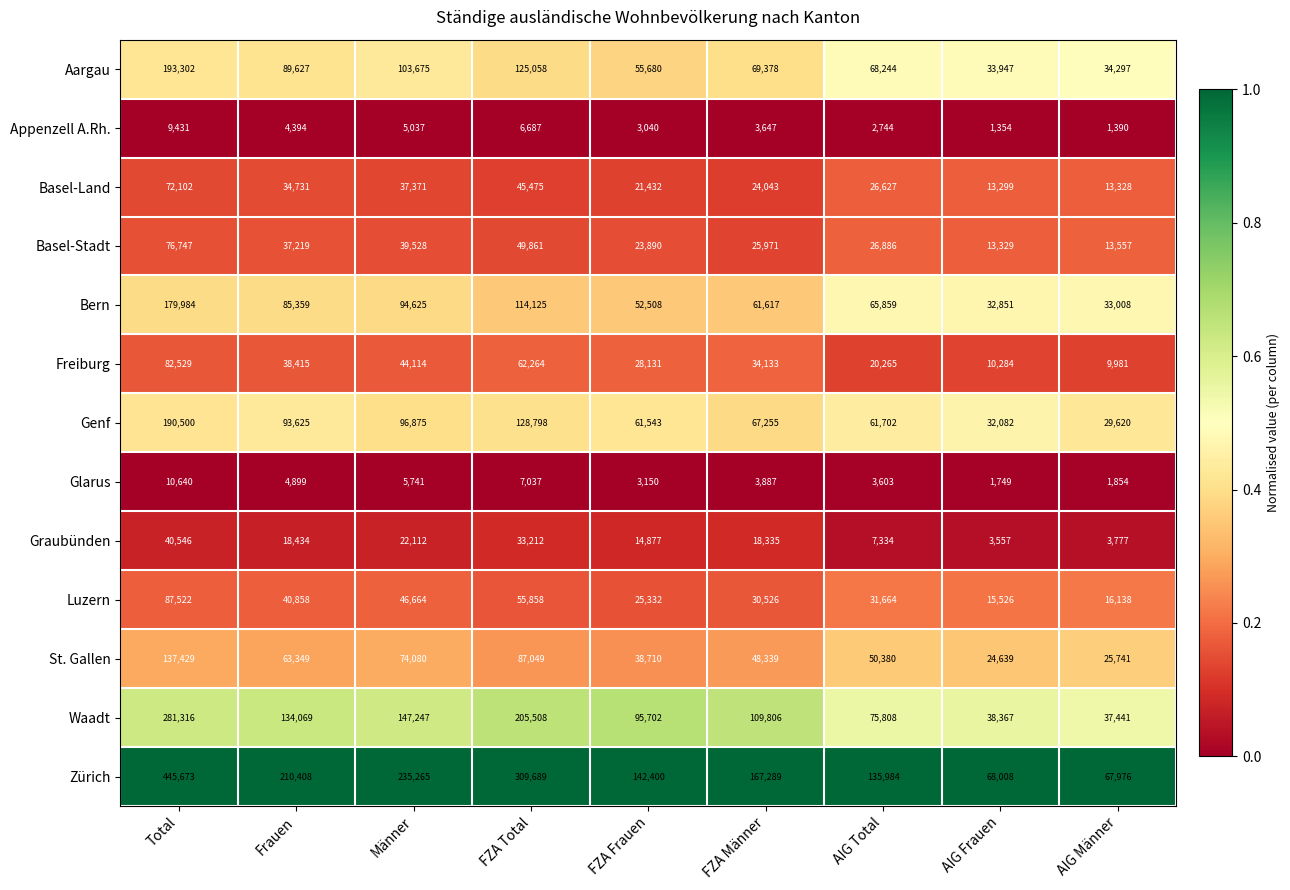

What is the spread (max minus min) of values at FZA Total?

303002